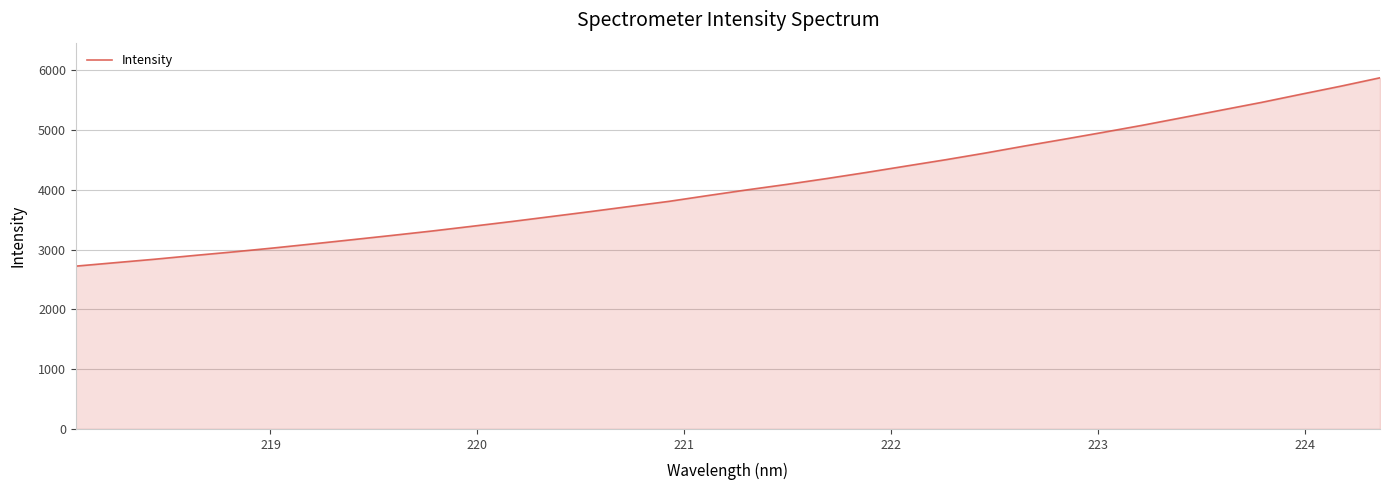

What is the greatest value displayed?

5874.2